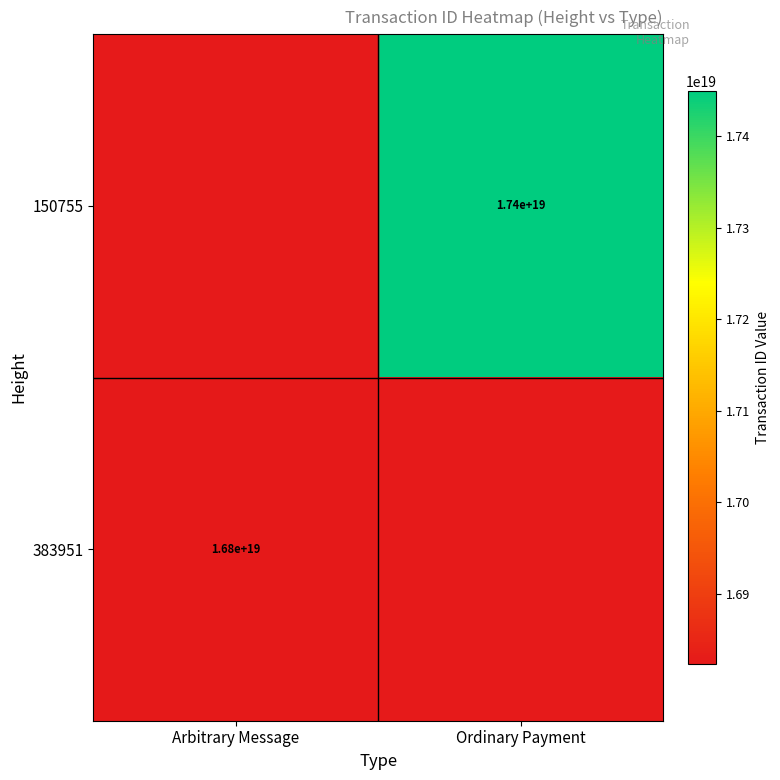

The 383951 series shows 5750132398695635968.0 at Arbitrary Message. True or false?

False